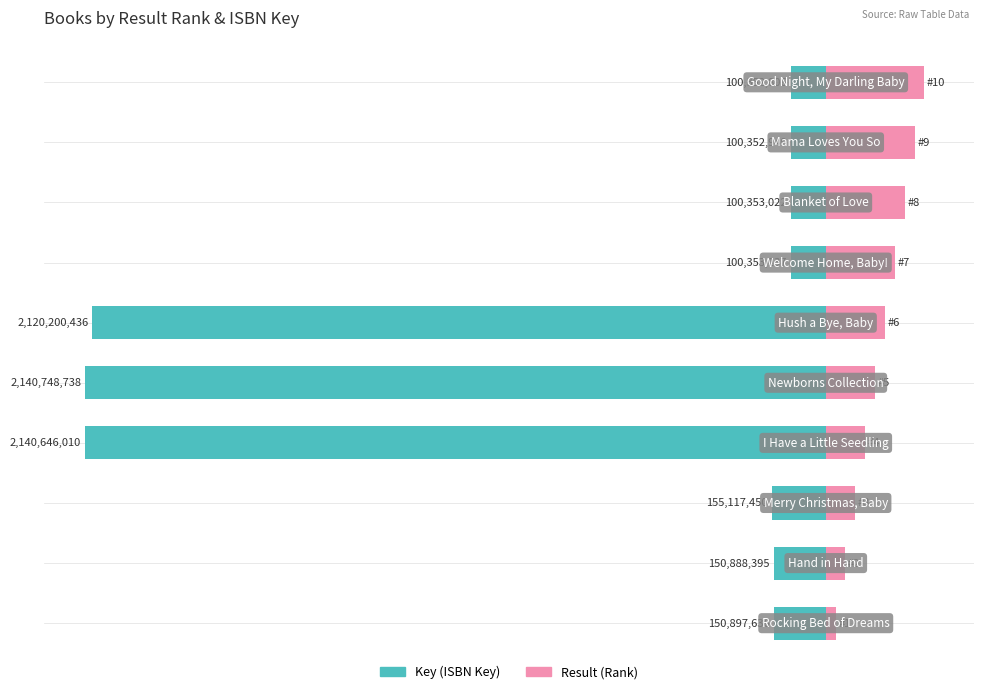

Reading left to right, what are all the values shown in this chart?

Key: 0=-6.3	1=-6.3	2=-6.5	3=-90.0	4=-90.0	5=-89.1	6=-4.2	7=-4.2	8=-4.2	9=-4.2
Result: 0=1.2	1=2.4	2=3.6	3=4.8	4=6.0	5=7.2	6=8.4	7=9.6	8=10.8	9=12.0